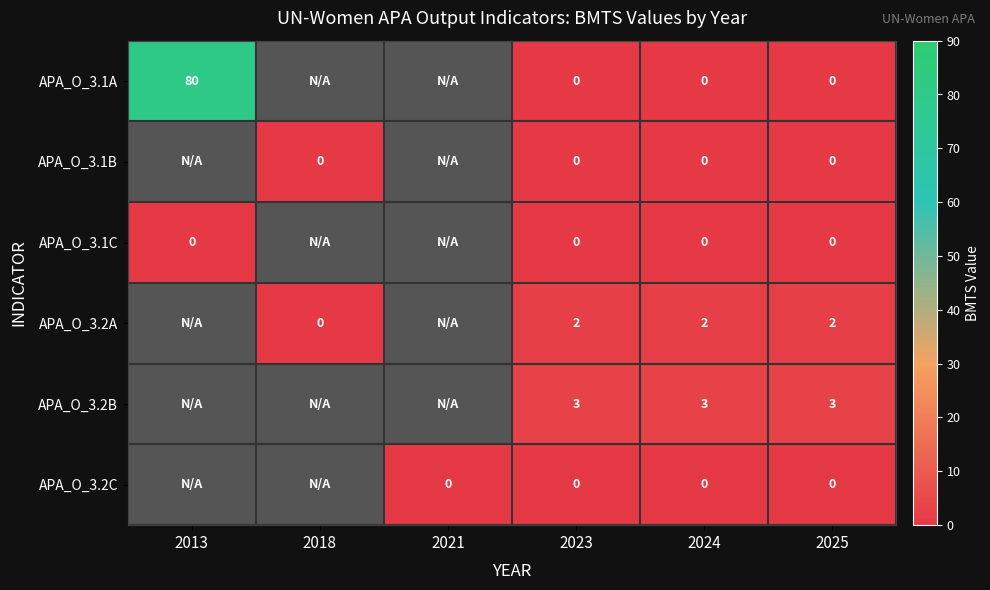

True or false: APA_O_3.2B has a value of 2 at 2024.

False